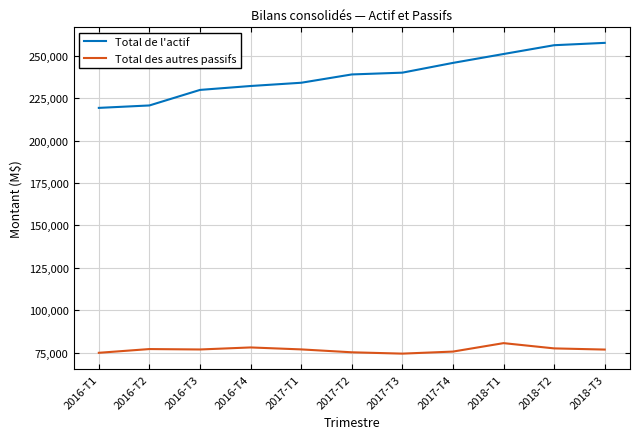

True or false: Total des autres passifs and Total de l'actif cross at least once.

False